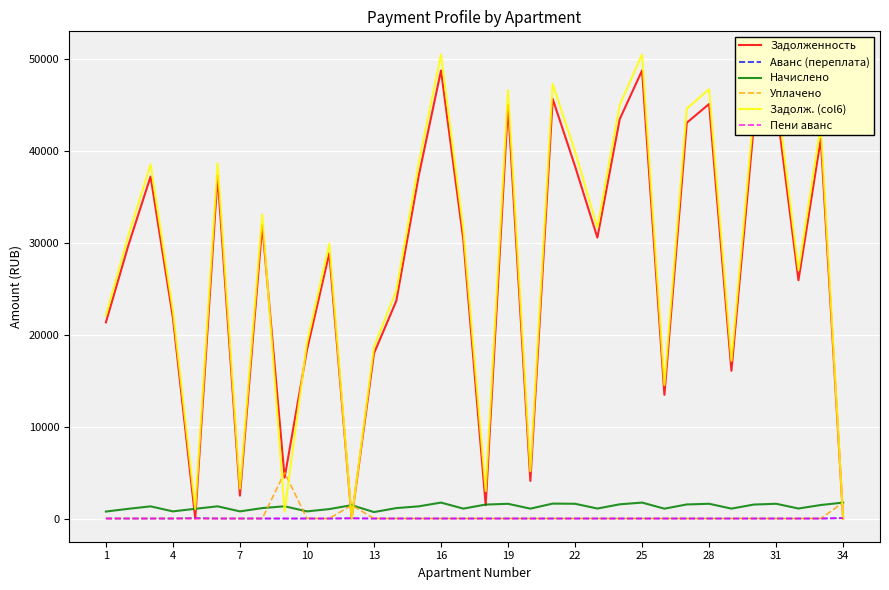

Which series has the widest spread of values?

Задолж. (col6)